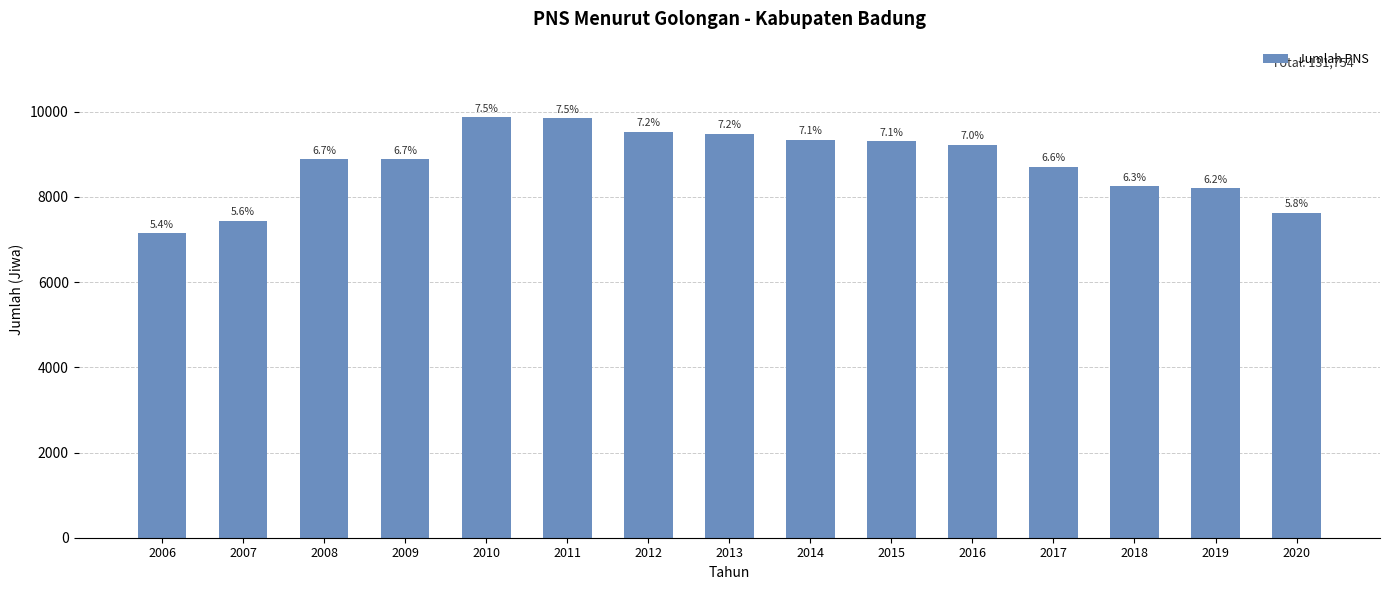

Are the bars horizontal?

No